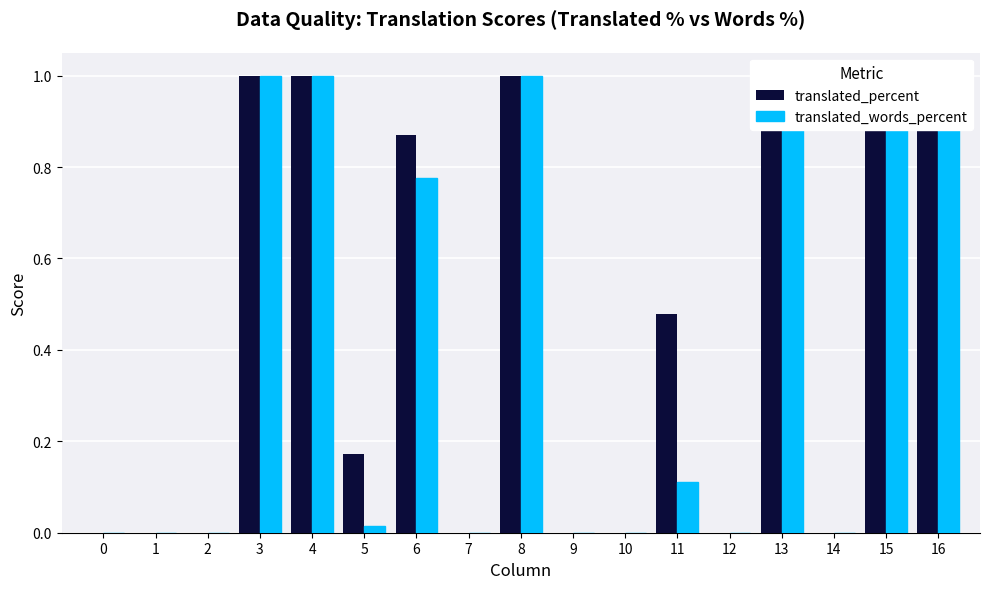

Which series changed the most between 2 and 13?

translated_percent